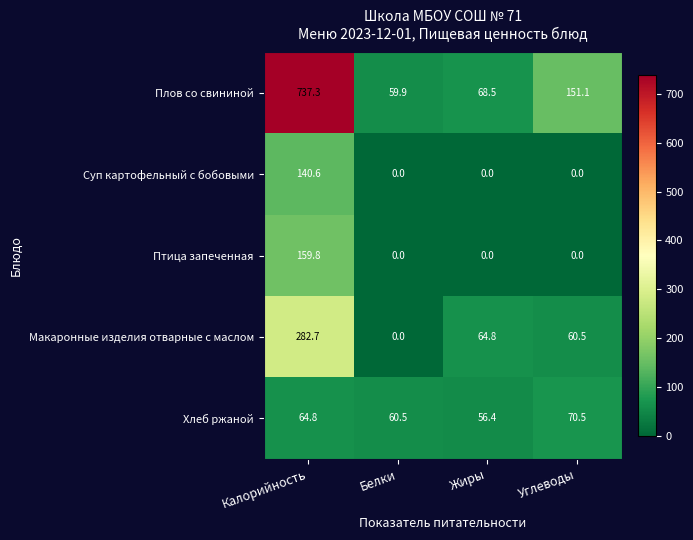

At which category does the chart reach its peak across all series?

Калорийность